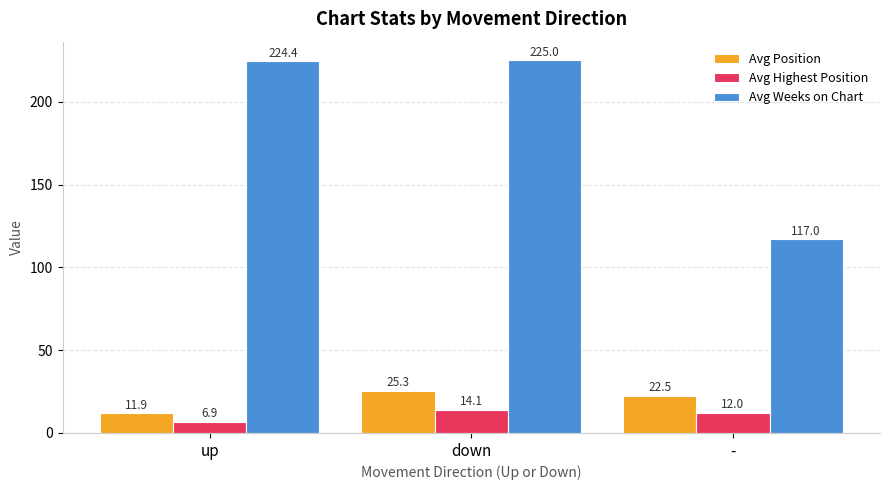

Which category has the highest value across all series?

down